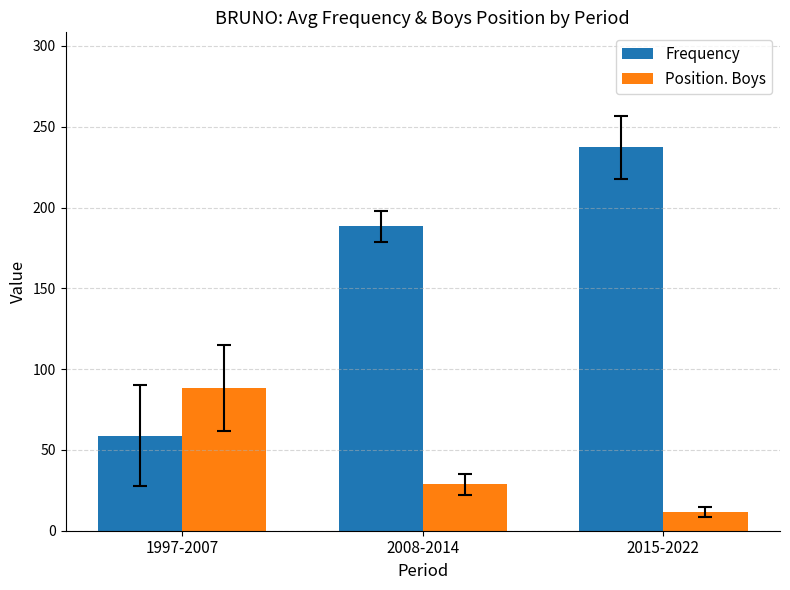

What is the maximum value for Position. Boys?

88.3